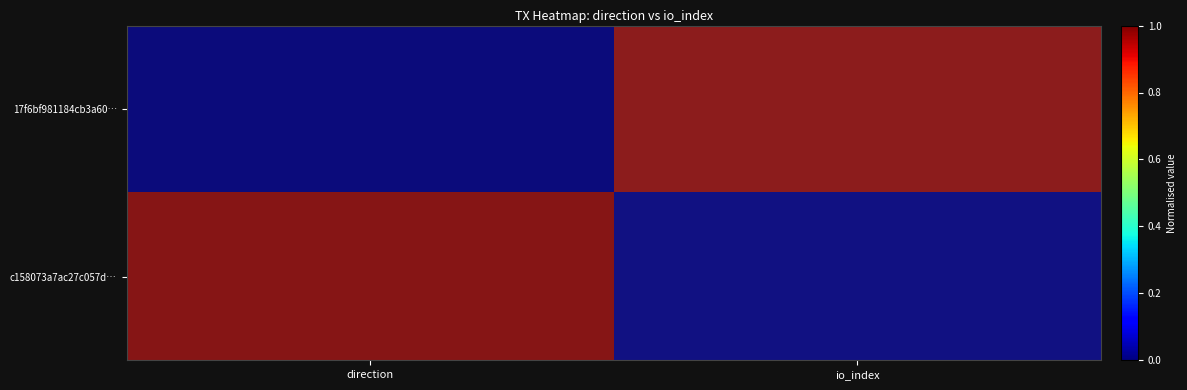

Which label corresponds to the smallest value in the chart?

direction